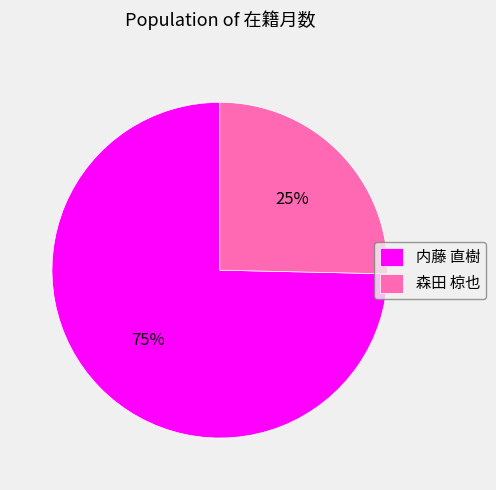

What percentage is the 内藤 直樹 slice, to the nearest percent?

75%